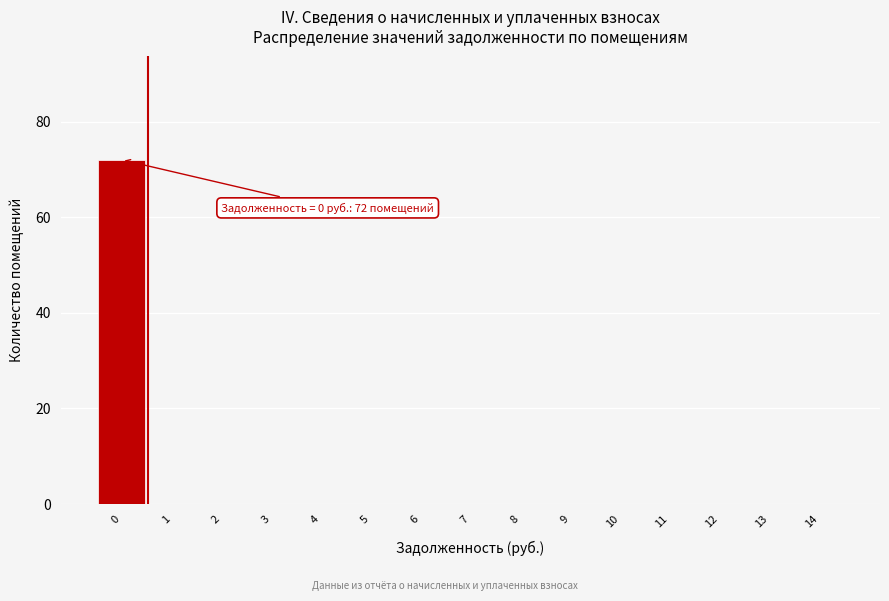

Reading right to left, transcribe all the data shown in this chart.

14=0	13=0	12=0	11=0	10=0	9=0	8=0	7=0	6=0	5=0	4=0	3=0	2=0	1=0	0=72